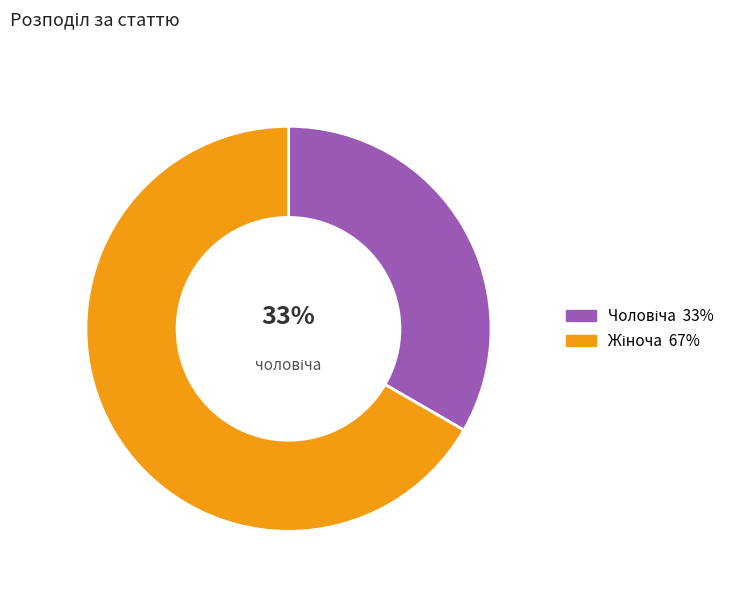

Count the number of slices in the pie.

2